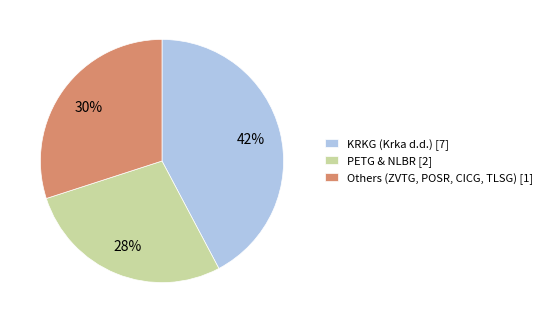

Is there any slice that represents more than half of the pie?

No